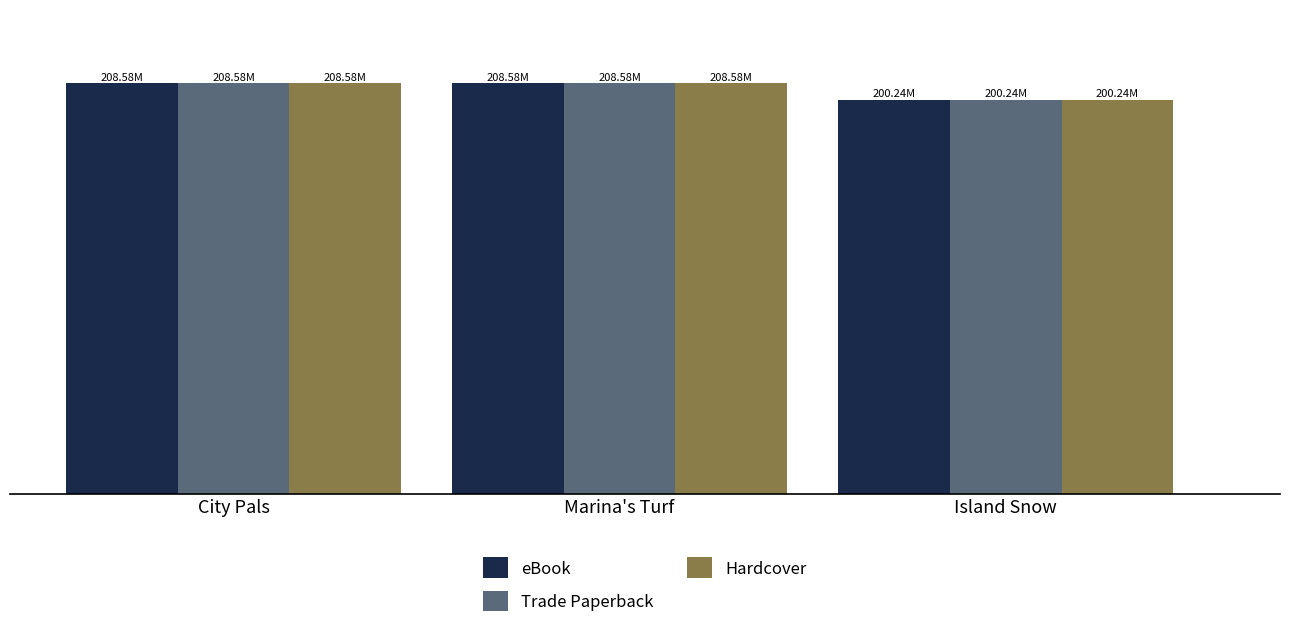

What are all the series names shown in the legend?

eBook, Trade Paperback, Hardcover